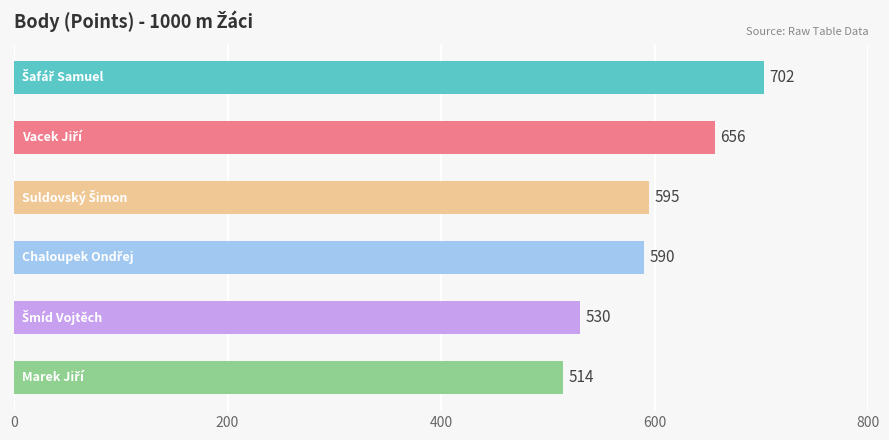

What is the value of the 6th bar from the top?

514